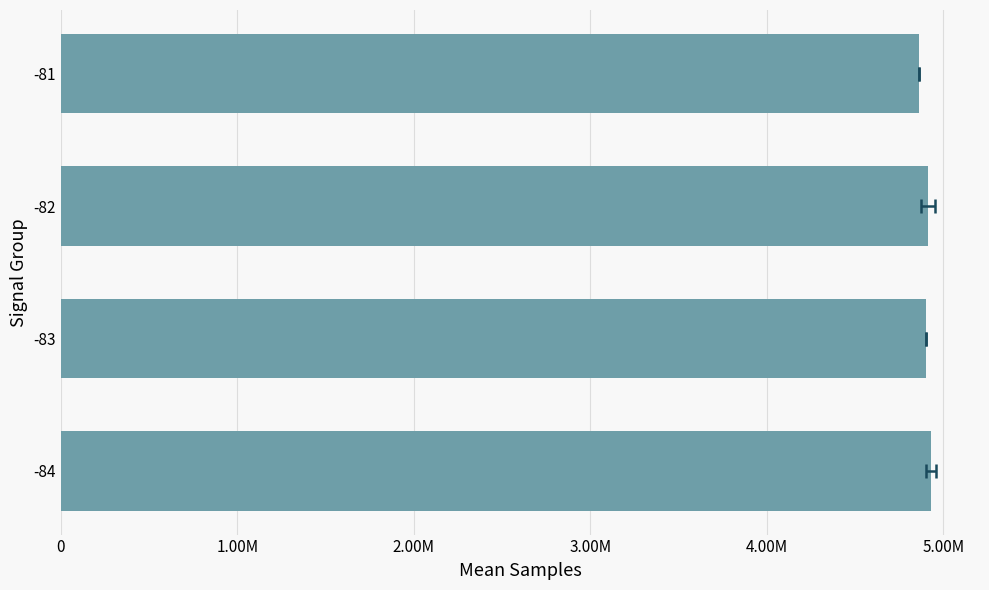

Are the bars horizontal?

Yes